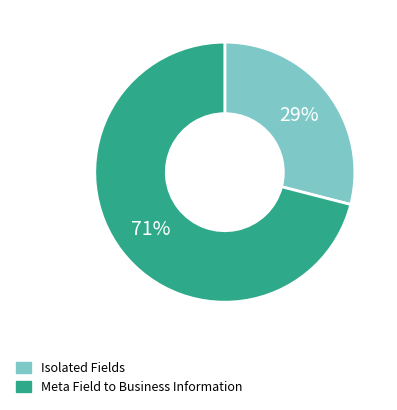

Which category accounts for the majority?

Meta Field to Business Information